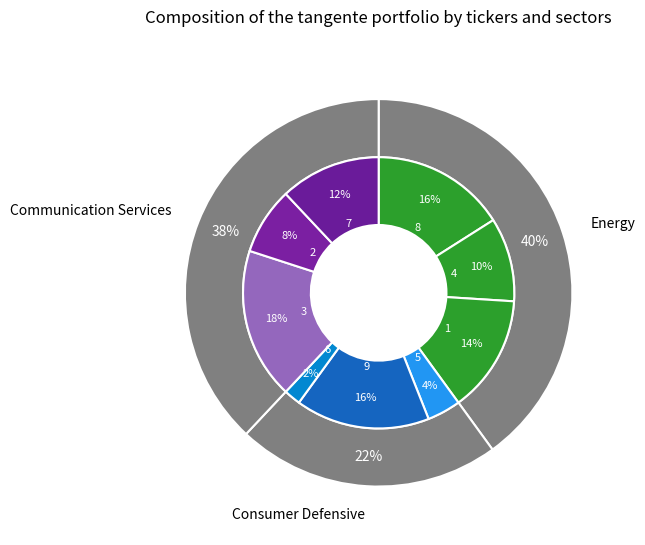

To the nearest percent, what is the average slice percentage?

11%